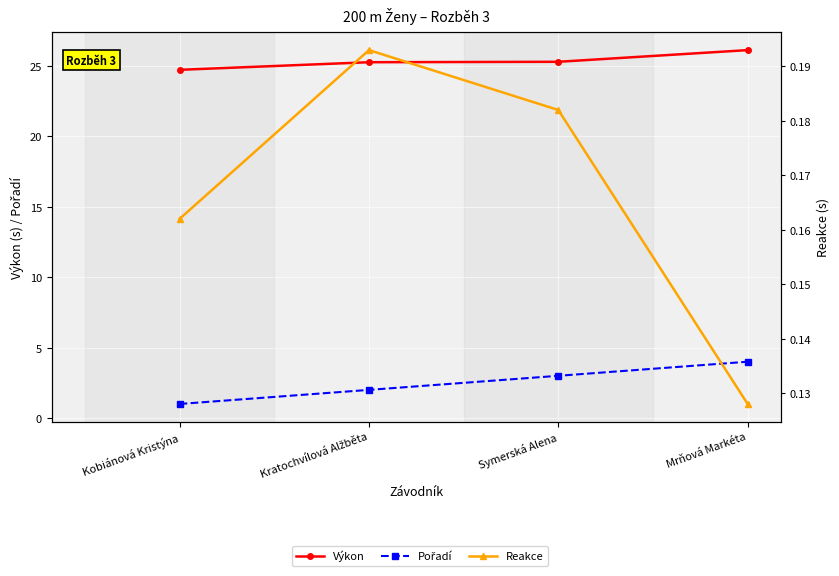

What is the label of the 3rd point from the right?

Kratochvílová Alžběta